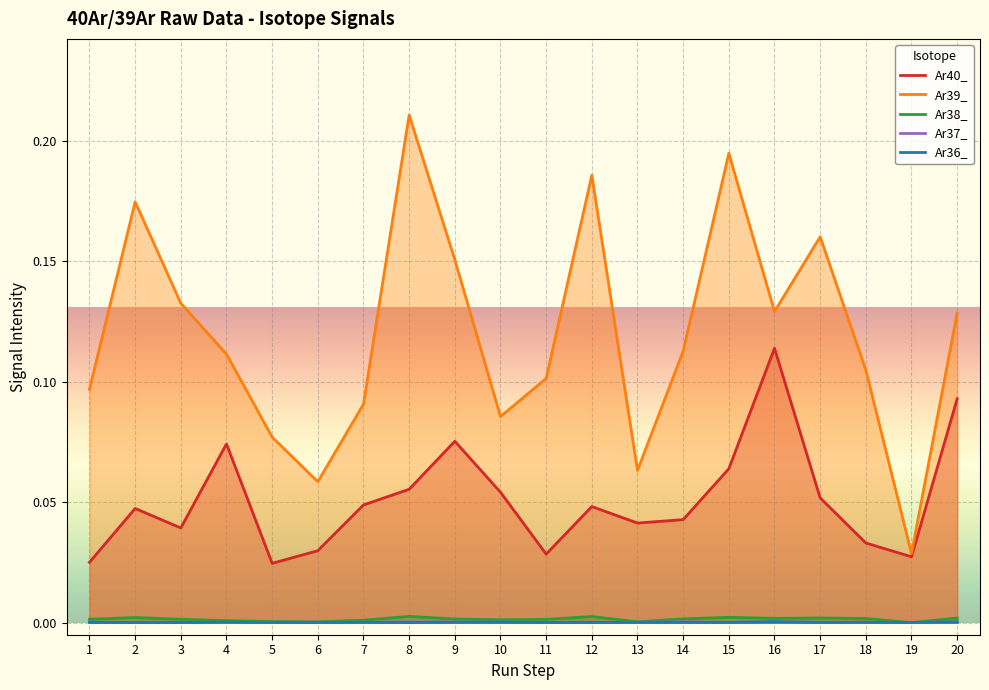

What is the sum of the Ar40_ values at 4 and 17?

0.1